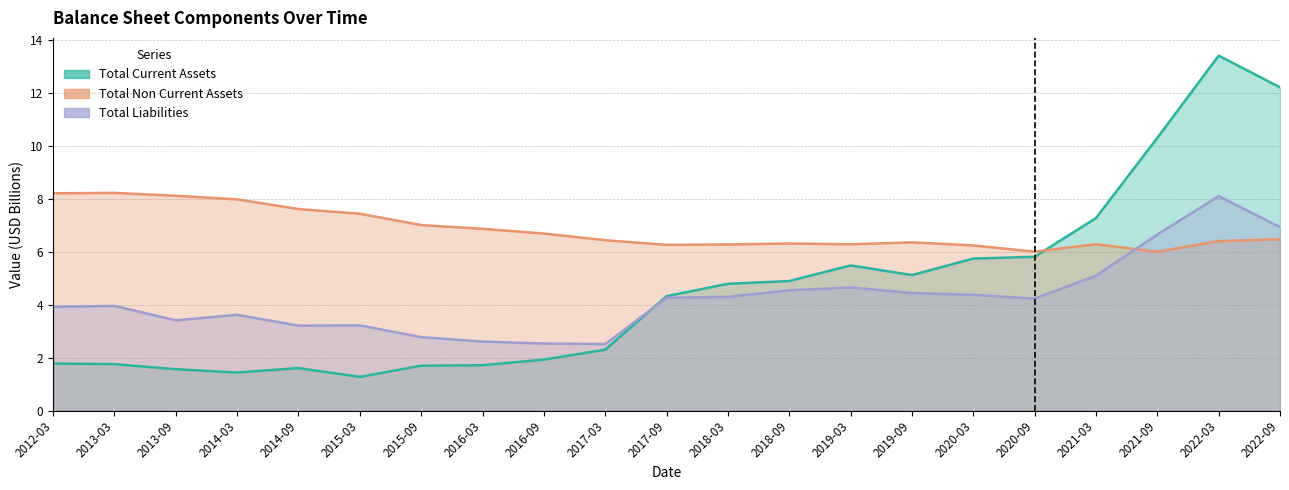

What is the label of the 5th point from the left?

2014-09